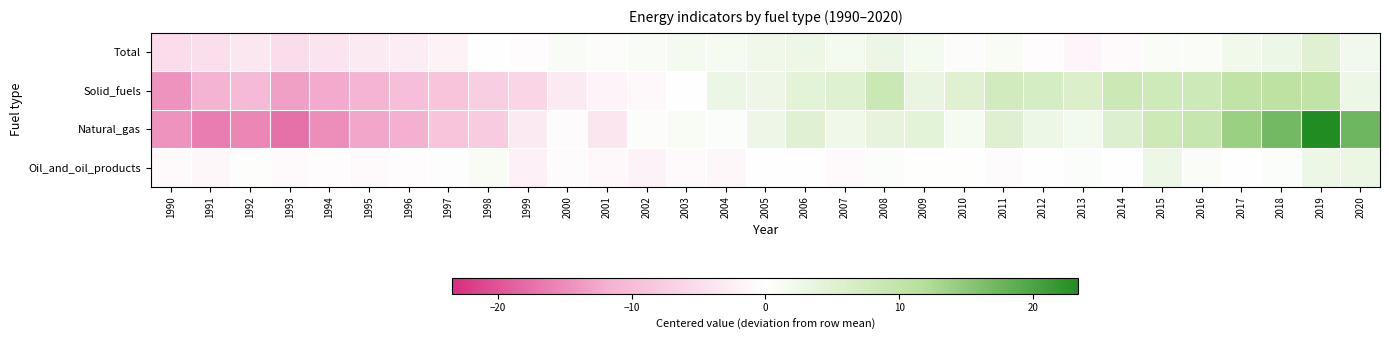

Between 2016 and 2018, which series saw the biggest shift?

Natural_gas